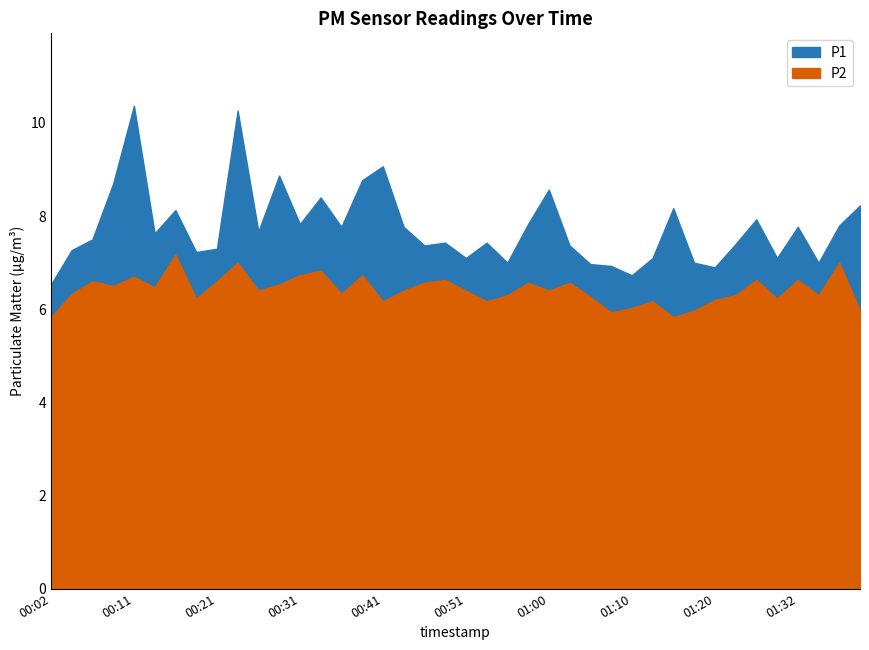

What is the value of the P2 point at the 12th from the left?

6.5